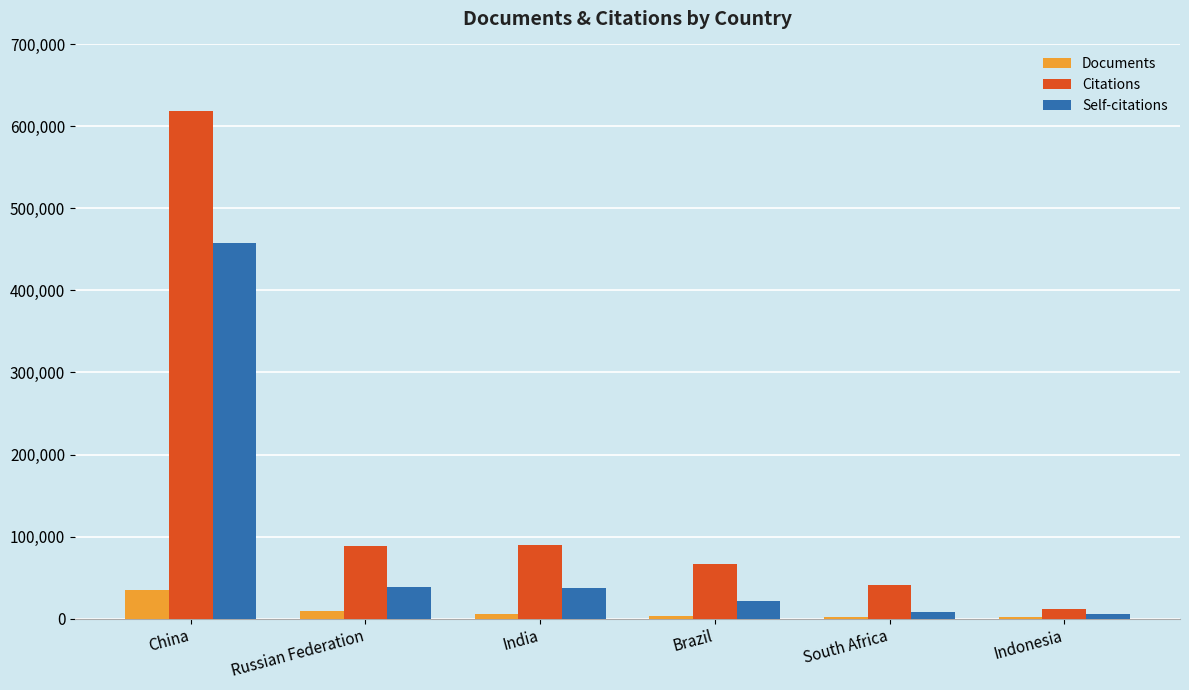

What are all the series names shown in the legend?

Documents, Citations, Self-citations